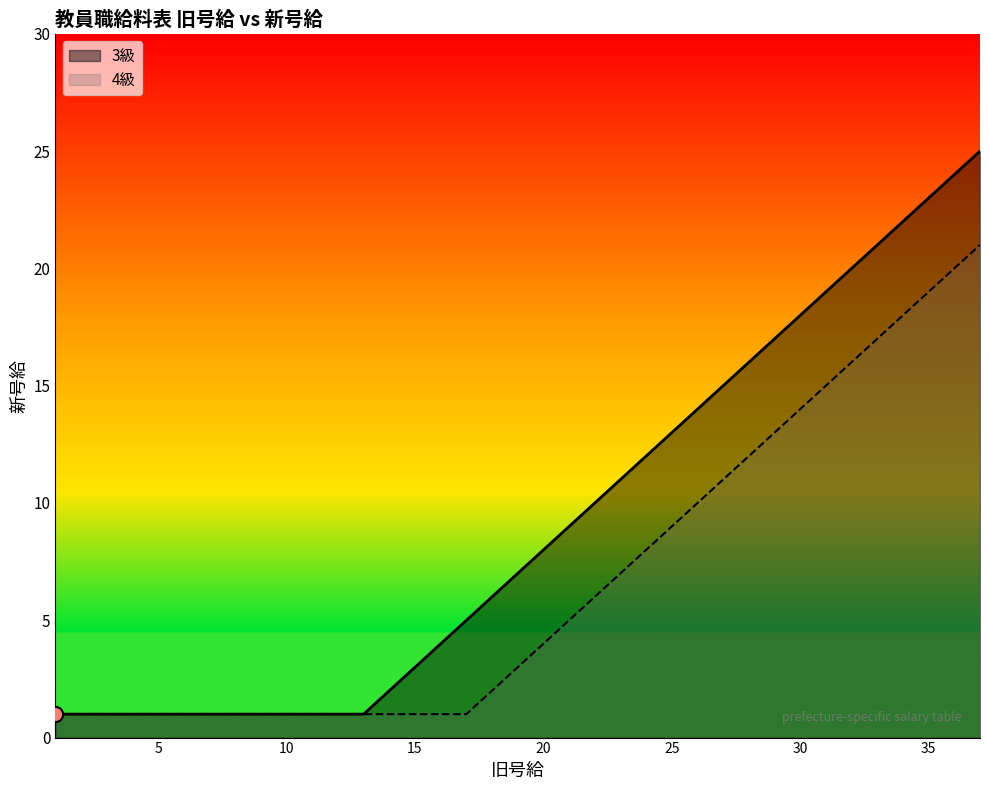

What are all the series names shown in the legend?

3級, 4級